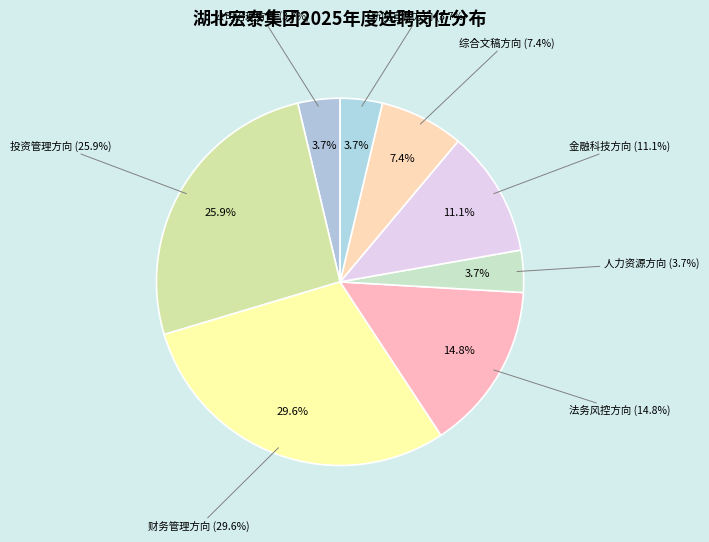

To the nearest percent, what is the difference between the 公司治理方向 and 投资管理方向 slice percentages?

22%